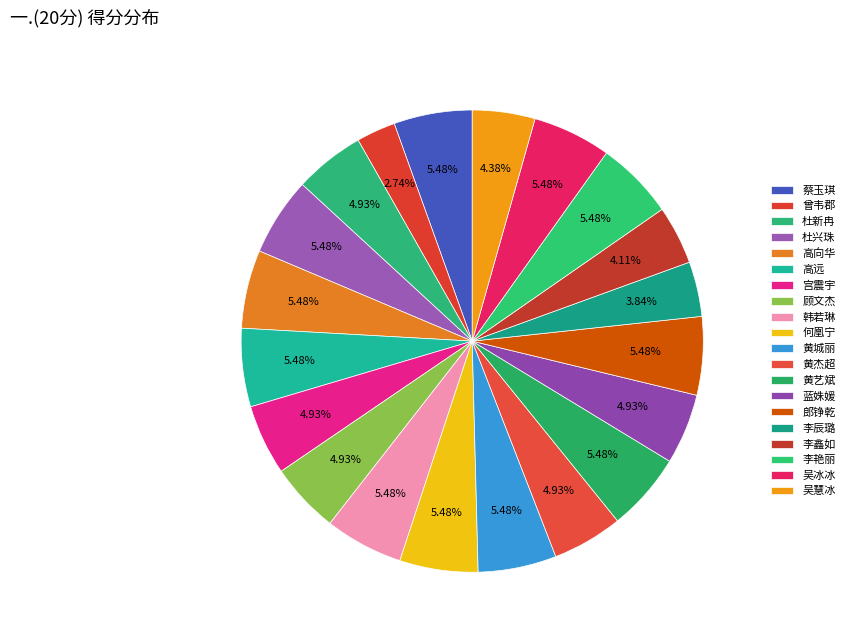

Count the number of slices in the pie.

20